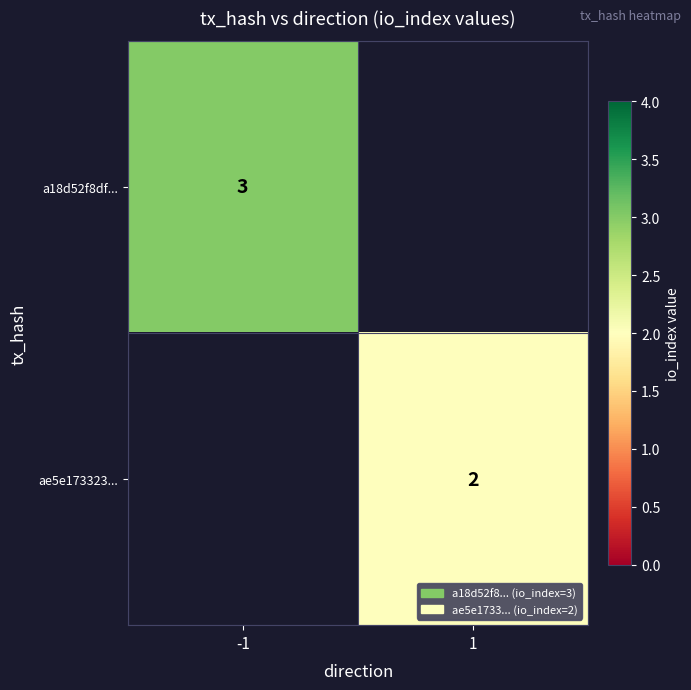

Is it true that ae5e173323... equals 2 at 1?

True